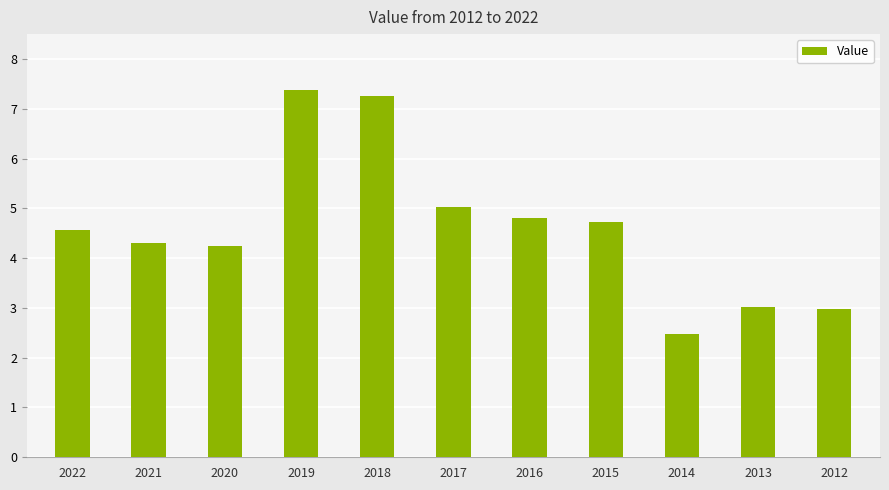

What is the minimum value shown in the chart?

2.5